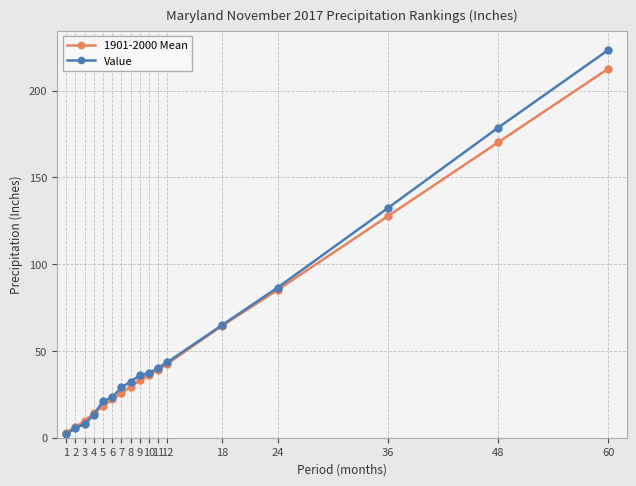

What is the sum of all Value values?

977.2